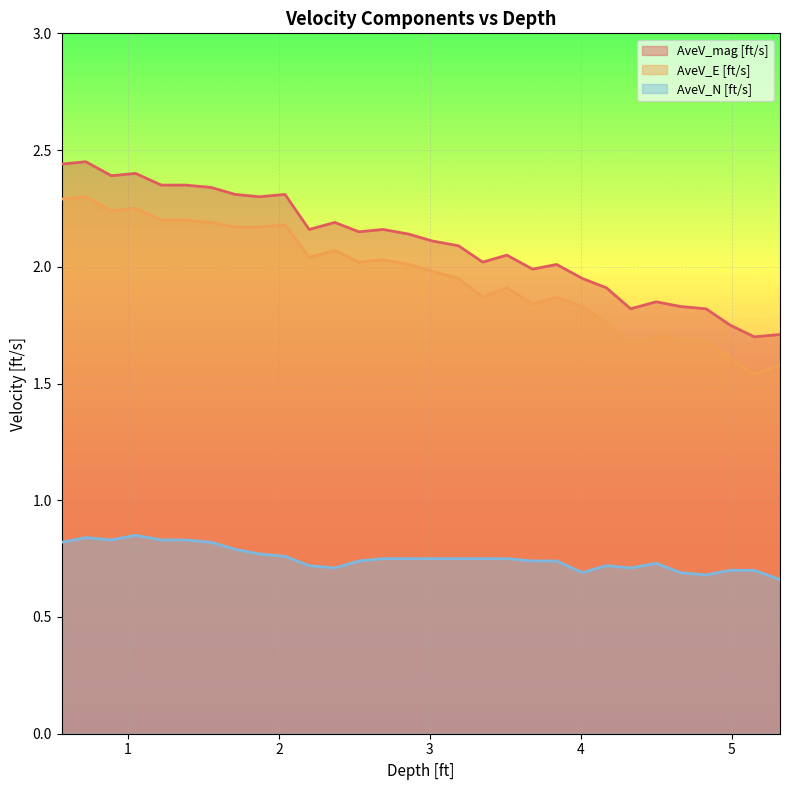

True or false: AveV_mag [ft/s] and AveV_E [ft/s] cross at least once.

False